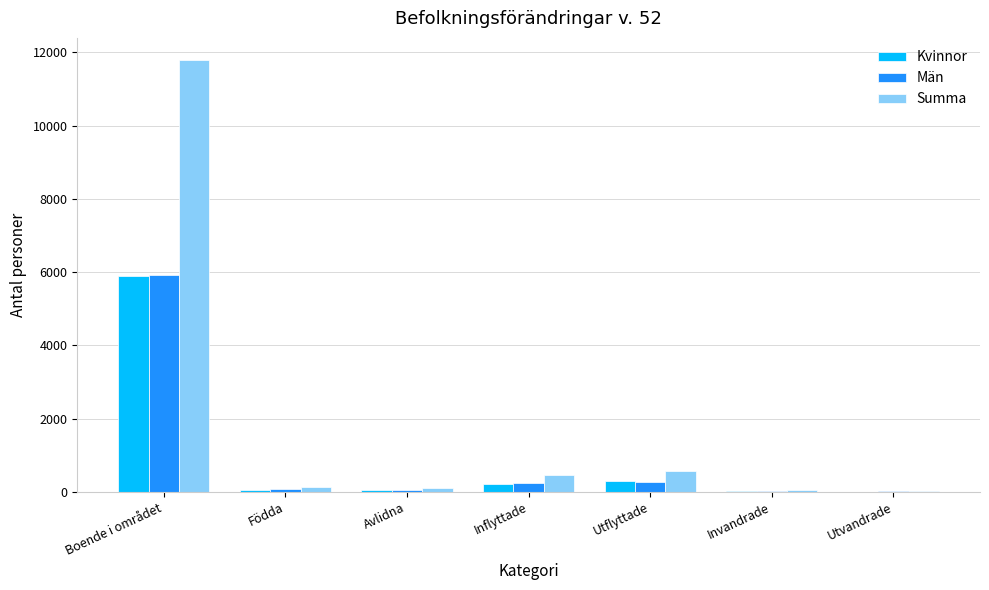

At which category is the sum across all series the highest?

Boende i området